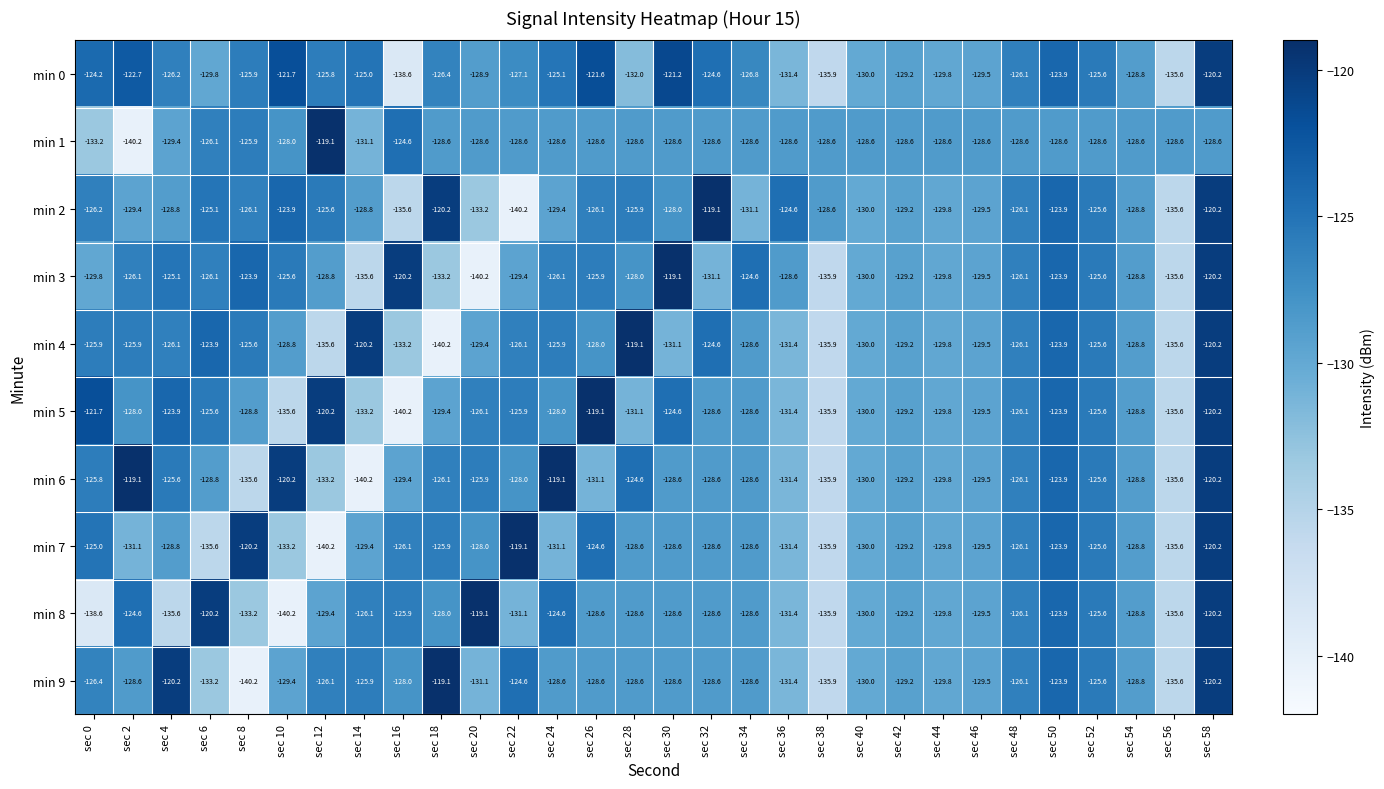

Between sec 8 and sec 24, which series saw the biggest shift?

min 6